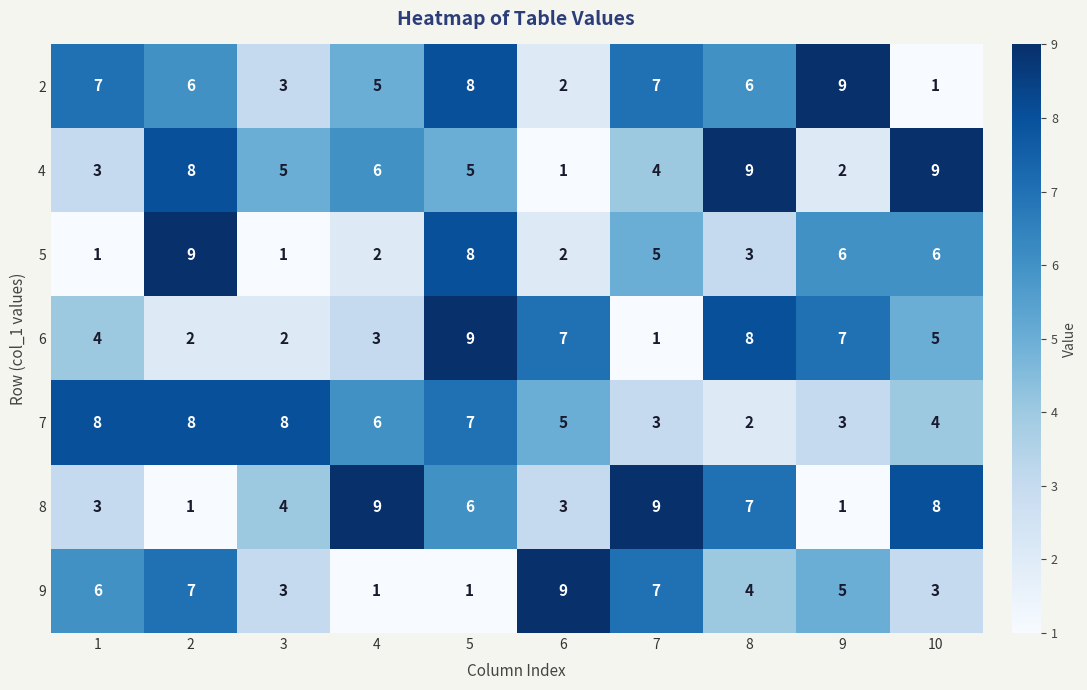

At which category is the sum across all series the highest?

5